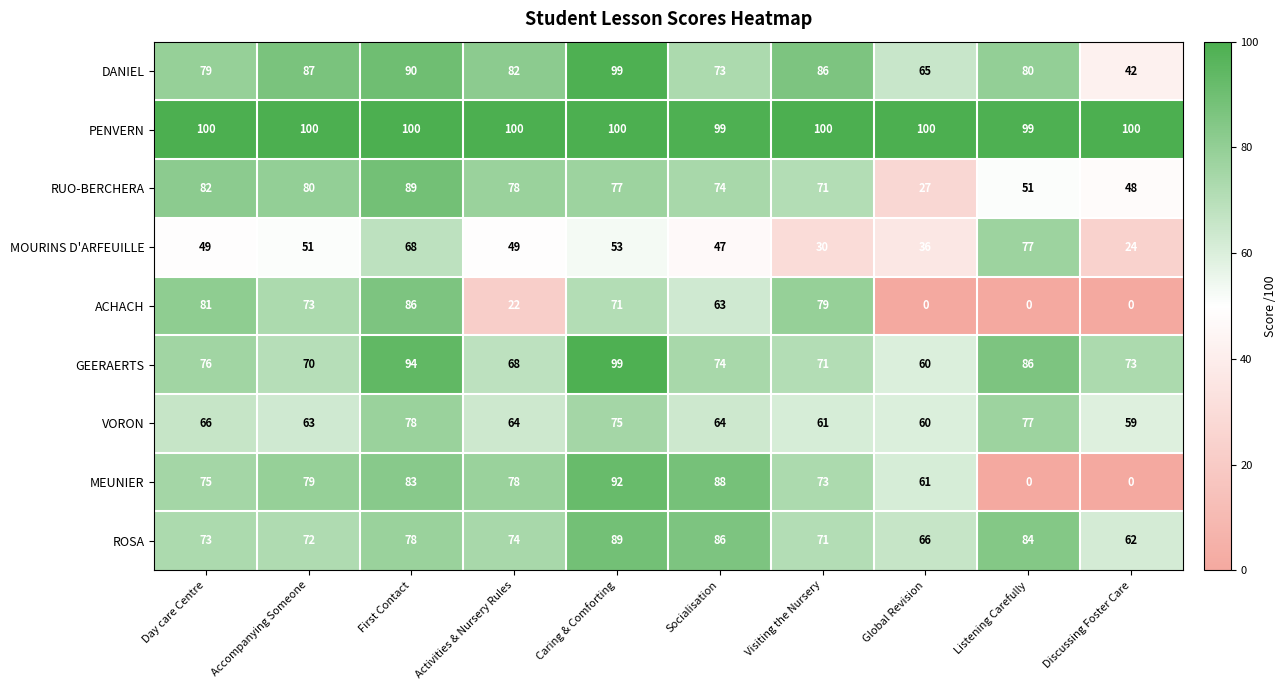

What is the difference between the second highest and second lowest values in the VORON series?

17